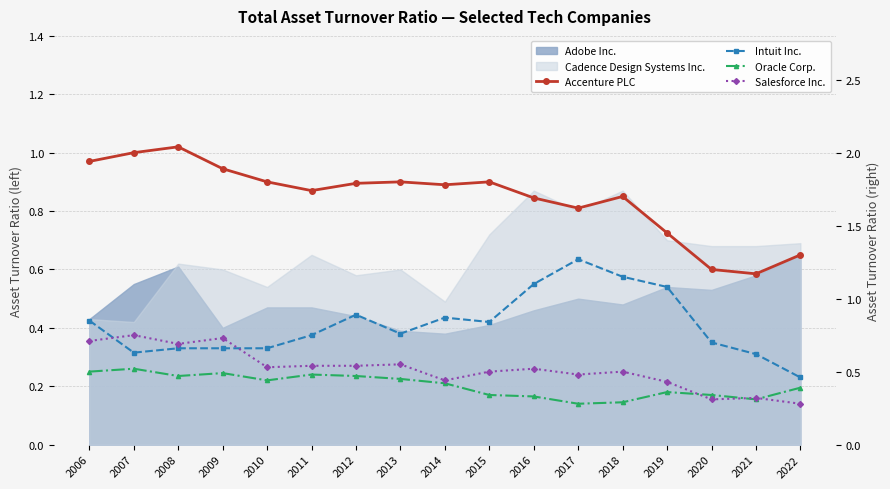

Is it true that Salesforce Inc. equals 0.4 at 2007?

False